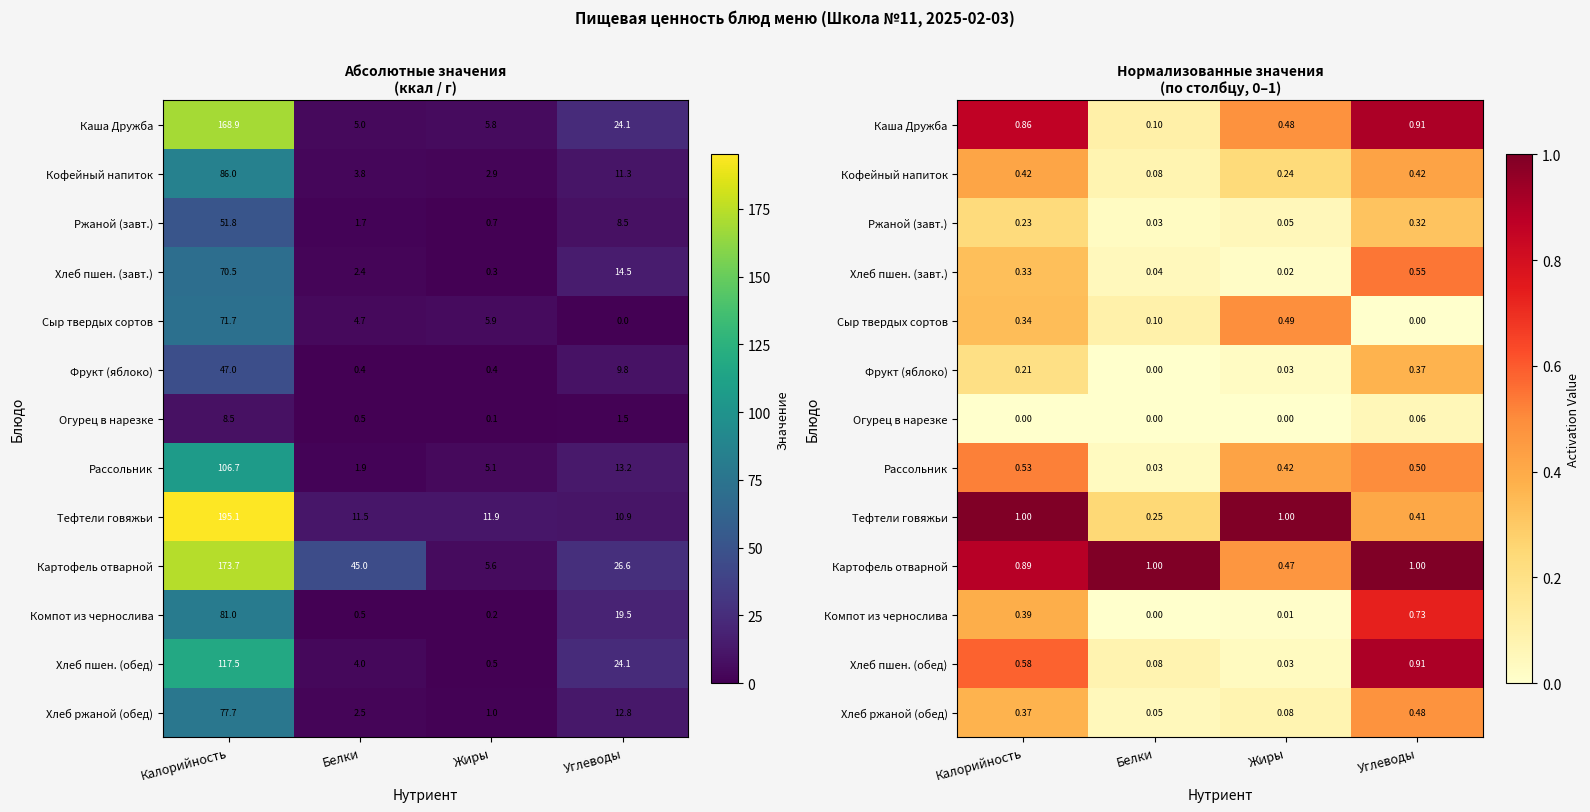

At Калорийность, list the series in order from smallest to largest.

Огурец в нарезке, Фрукт (яблоко), Ржаной (завт.), Хлеб пшен. (завт.), Сыр твердых сортов, Хлеб ржаной (обед), Компот из чернослива, Кофейный напиток, Рассольник, Хлеб пшен. (обед), Каша Дружба, Картофель отварной, Тефтели говяжьи